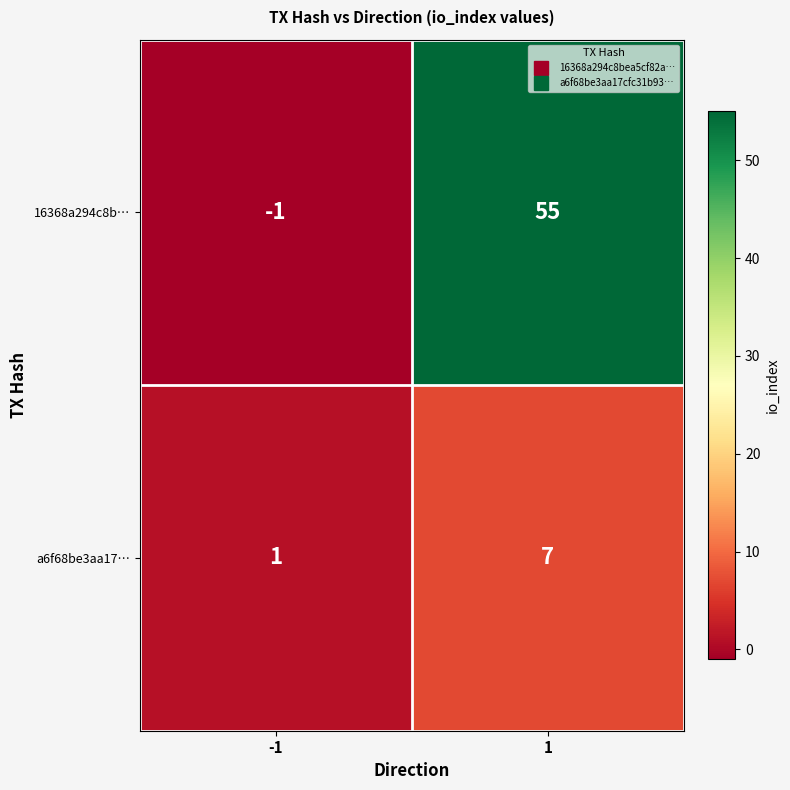

What is the sum of the 16368a294c8b… values at 1 and -1?

54